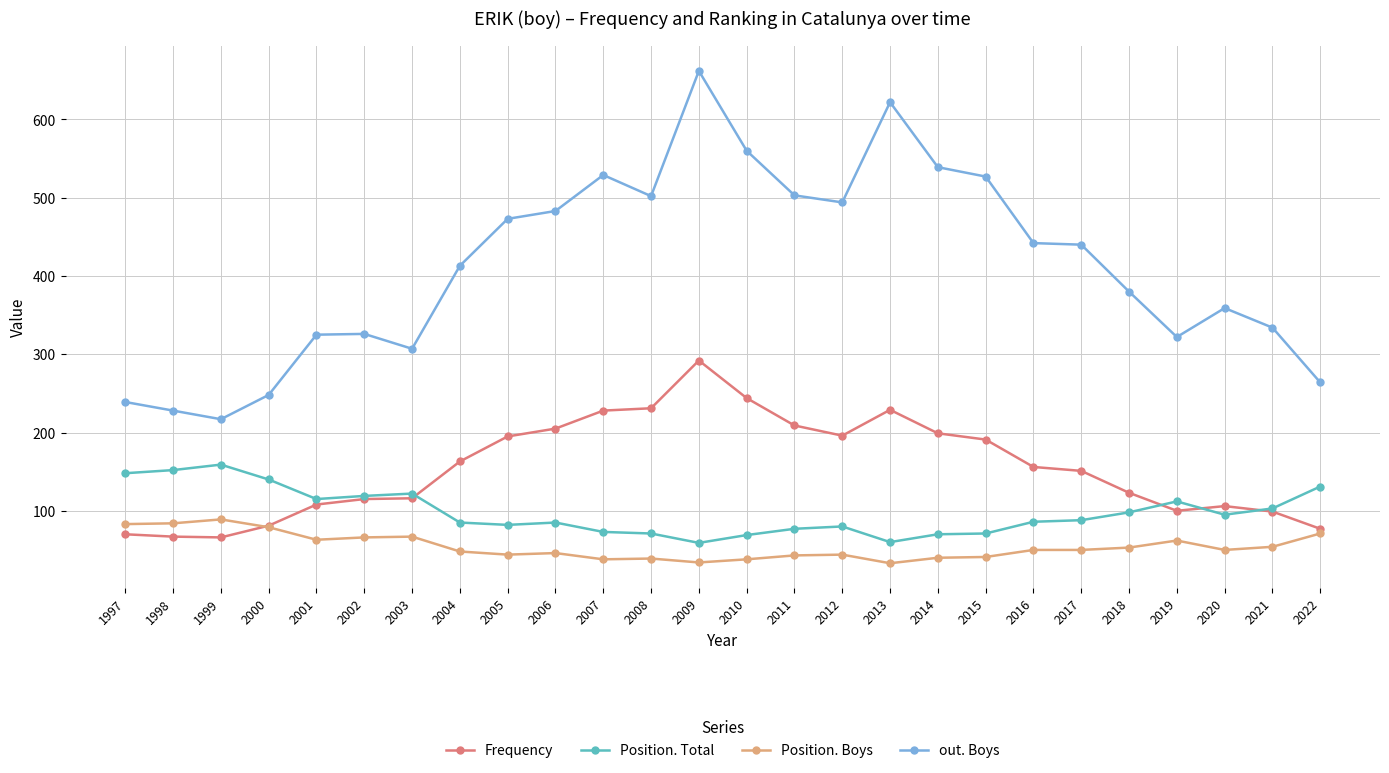

What is the highest value of the out. Boys series?

662